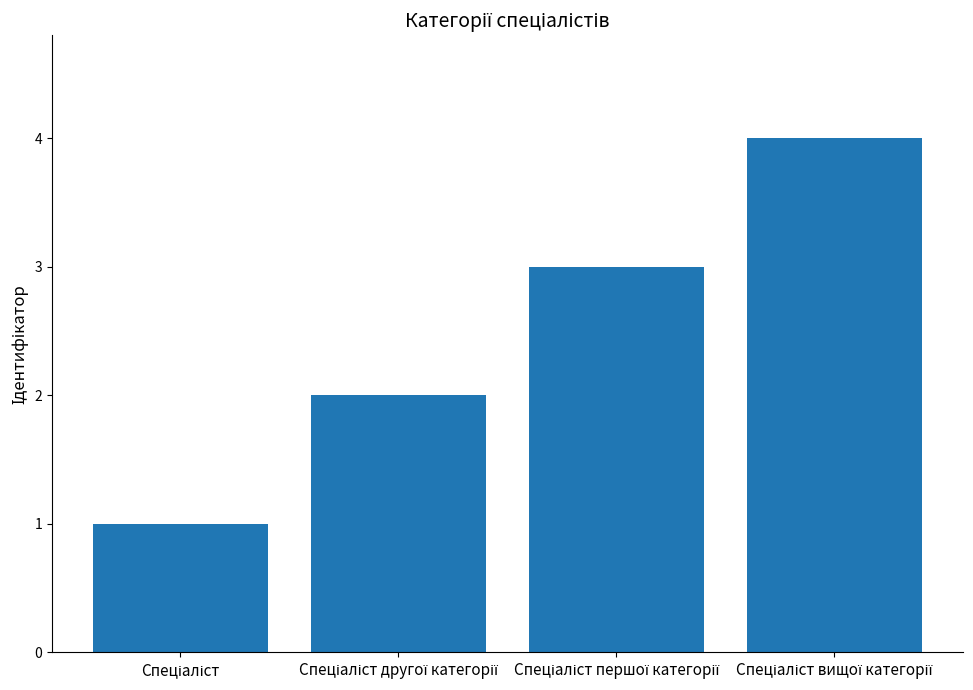

What is the greatest value displayed?

4